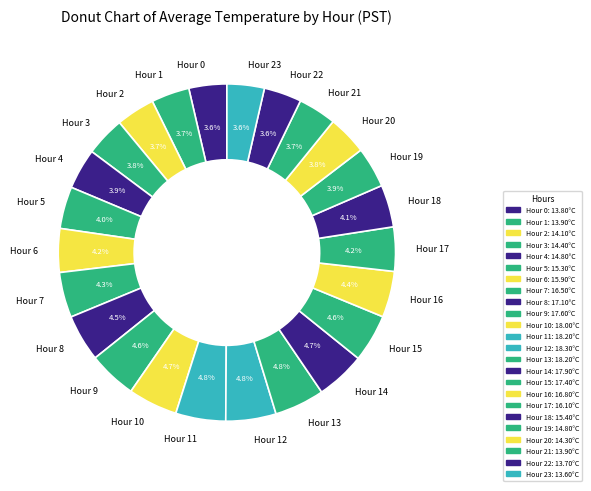

Between Hour 19 and Hour 10, which is larger?

Hour 10